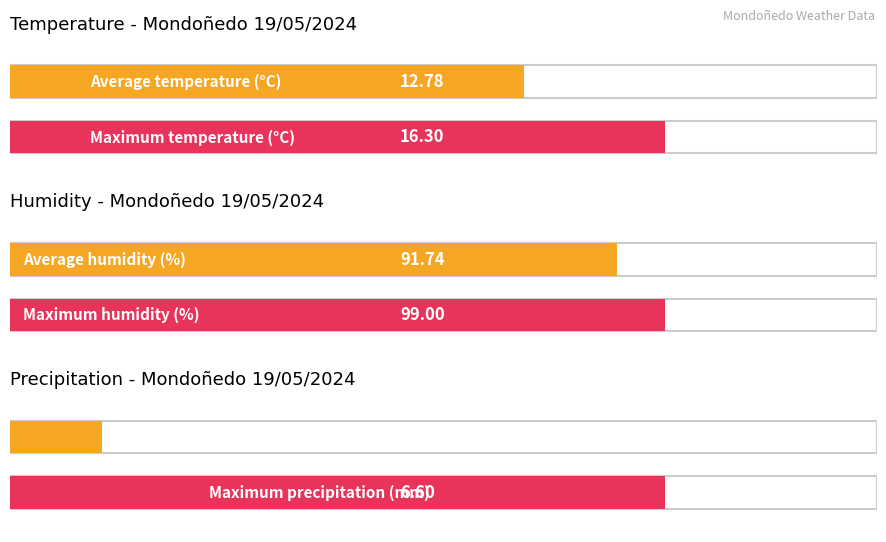

At 14:00, list the series in order from smallest to largest.

Precipitation (mm), Temperature (C), Humidity (%)